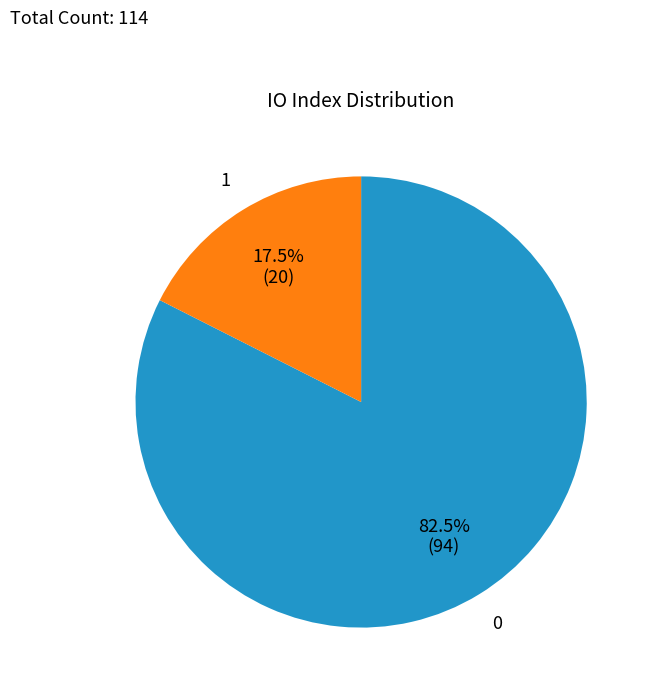

Is there a majority slice in this chart?

Yes